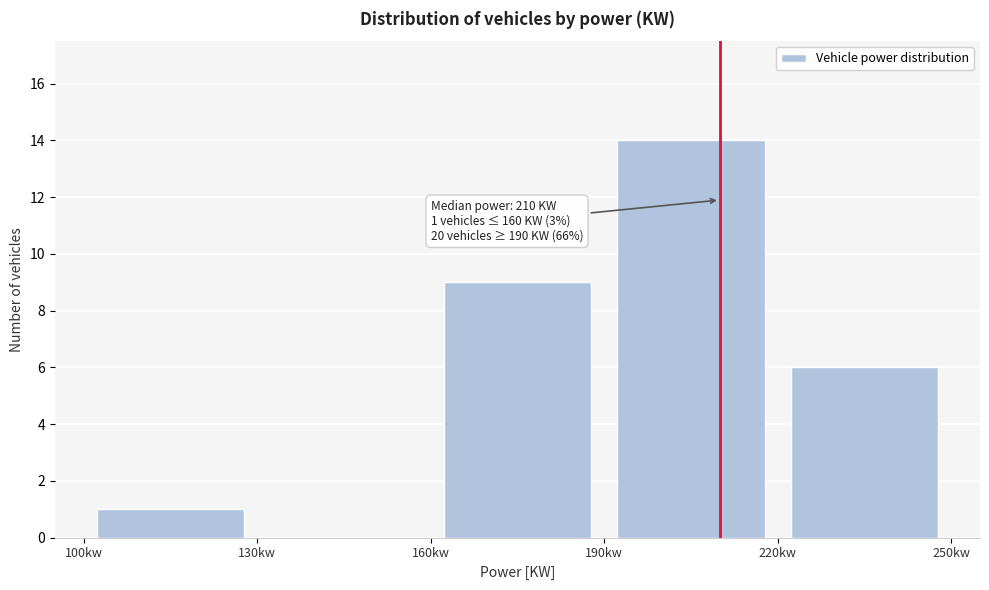

Over which range of the x-axis is the bar tallest?

190 to 220